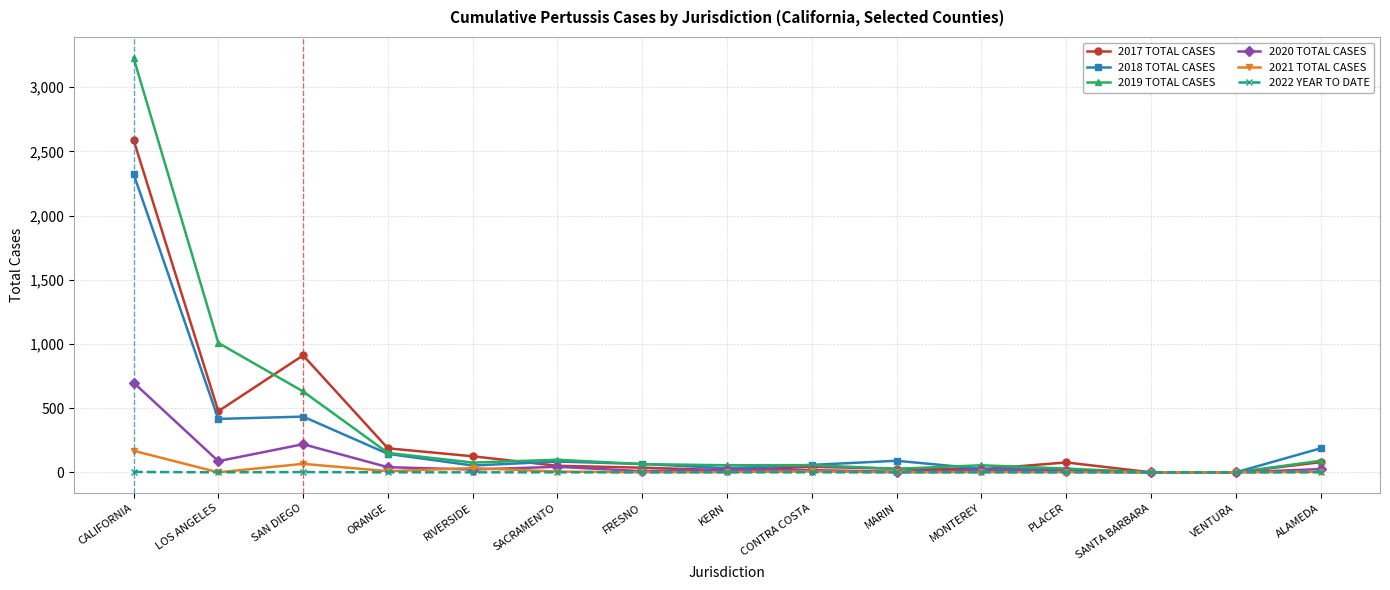

How many lines are shown in the chart?

6